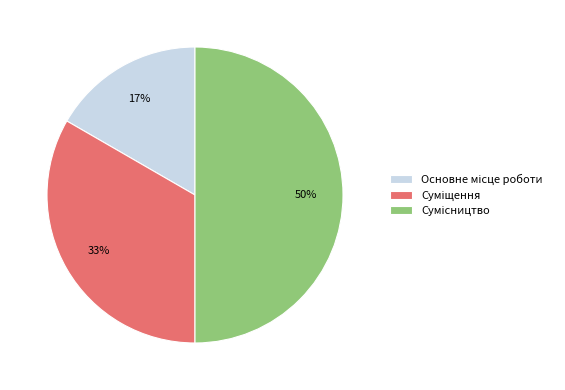

To the nearest percent, what is the average slice percentage?

33%